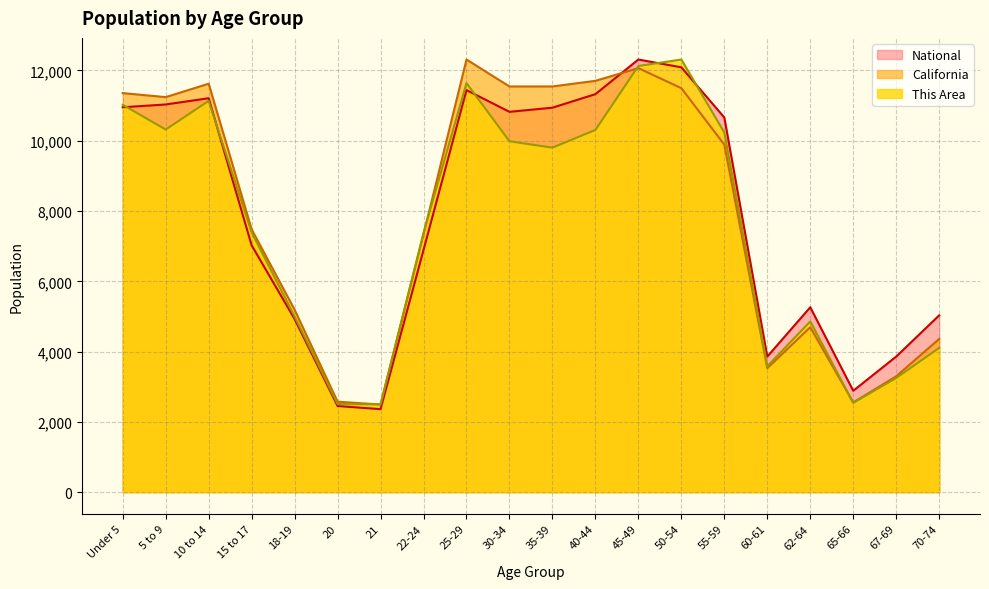

What value does the This Area series have at 18-19?

4998.0